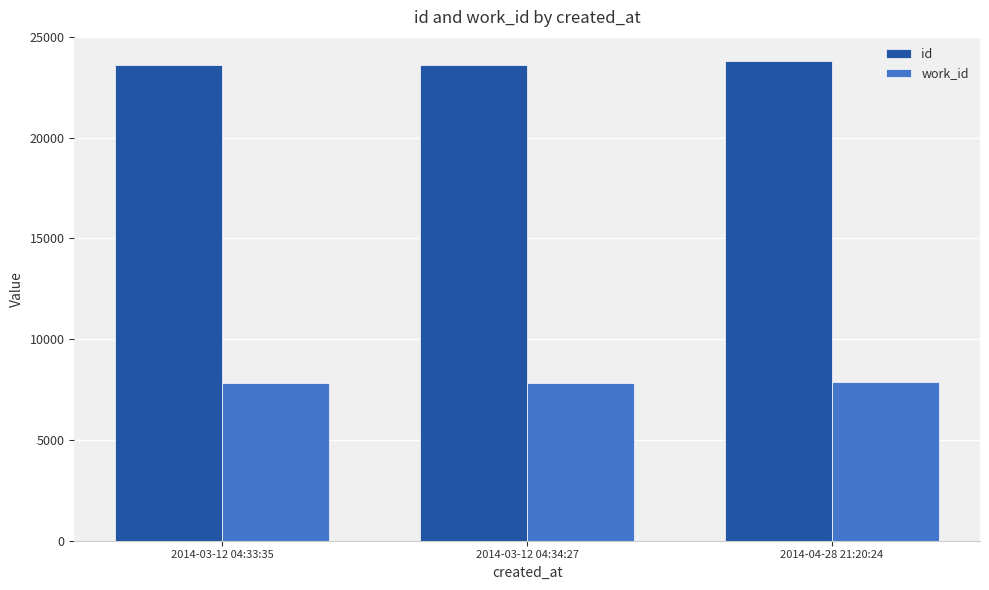

At 2014-04-28 21:20:24, list the series in order from largest to smallest.

id, work_id